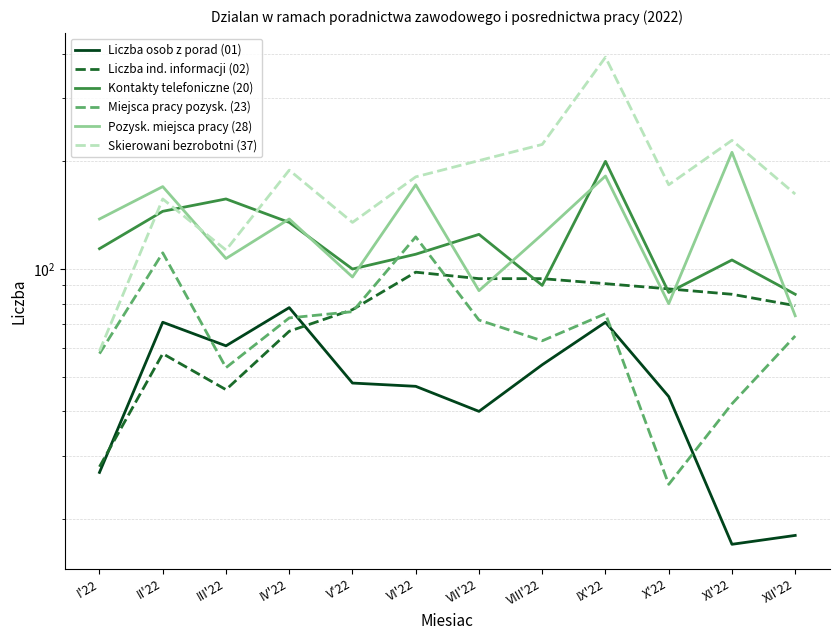

Between II'22 and VI'22, which is larger?

II'22